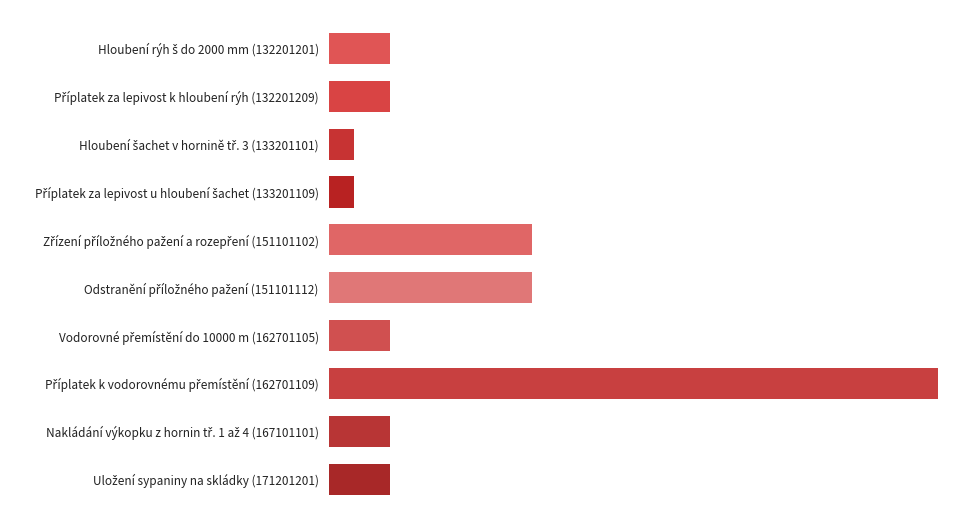

List the labels in order of value, smallest first.

Hloubení šachet v hornině tř. 3 (133201101), Příplatek za lepivost u hloubení šachet (133201109), Hloubení rýh š do 2000 mm (132201201), Příplatek za lepivost k hloubení rýh (132201209), Vodorovné přemístění do 10000 m (162701105), Nakládání výkopku z hornin tř. 1 až 4 (167101101), Uložení sypaniny na skládky (171201201), Zřízení příložného pažení a rozepření (151101102), Odstranění příložného pažení (151101112), Příplatek k vodorovnému přemístění (162701109)